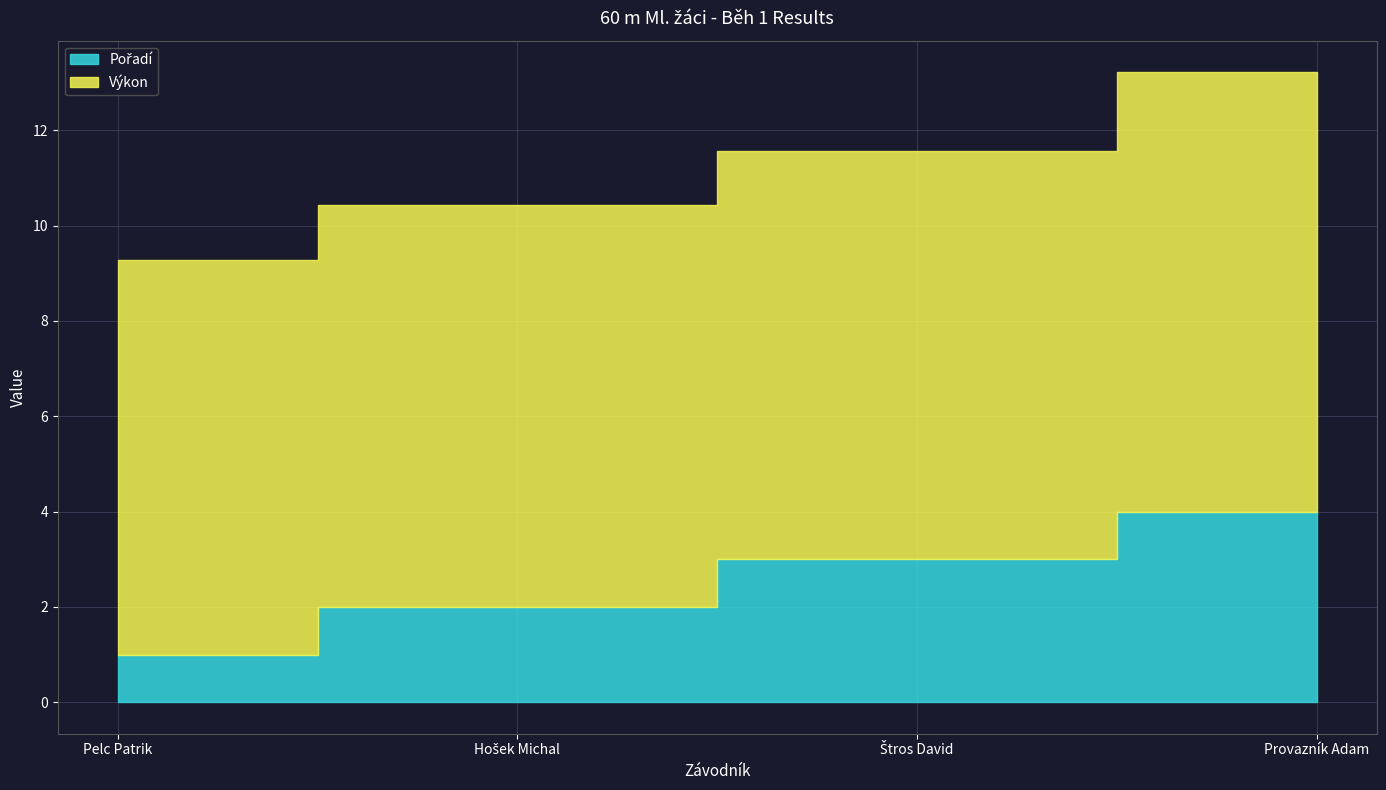

What is the value of the Pořadí point at the 1st from the left?

1.0